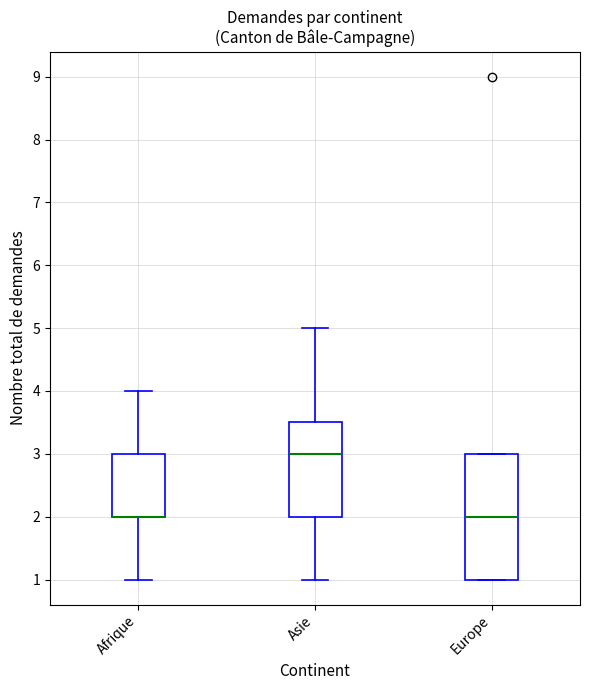

Reading left to right, read every box against the y-axis: the position of its median line, the range the box covers, and the ends of its whiskers. The values are not printed on the chart, so give them approximately, as read against the axis.

Afrique: median 2.0 (drawn on the box's lower edge), box 2.0 to 3.0, whiskers 1.0 to 4.0
Asie: median 3.0, box 2.0 to 3.5, whiskers 1.0 to 5.0
Europe: median 2.0, box 1.0 to 3.0, whiskers 1.0 to 3.0